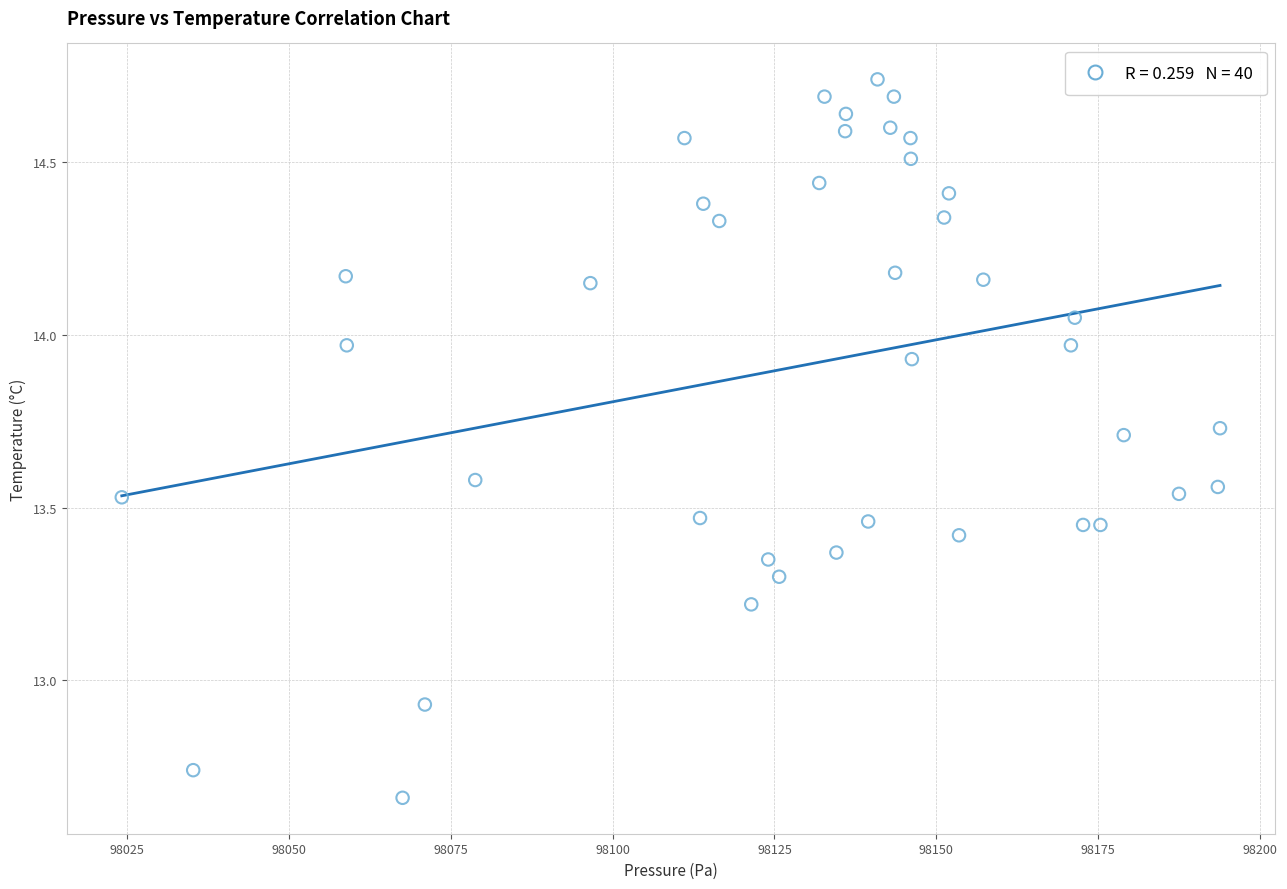

What is the range of X values (max minus min)?

169.6